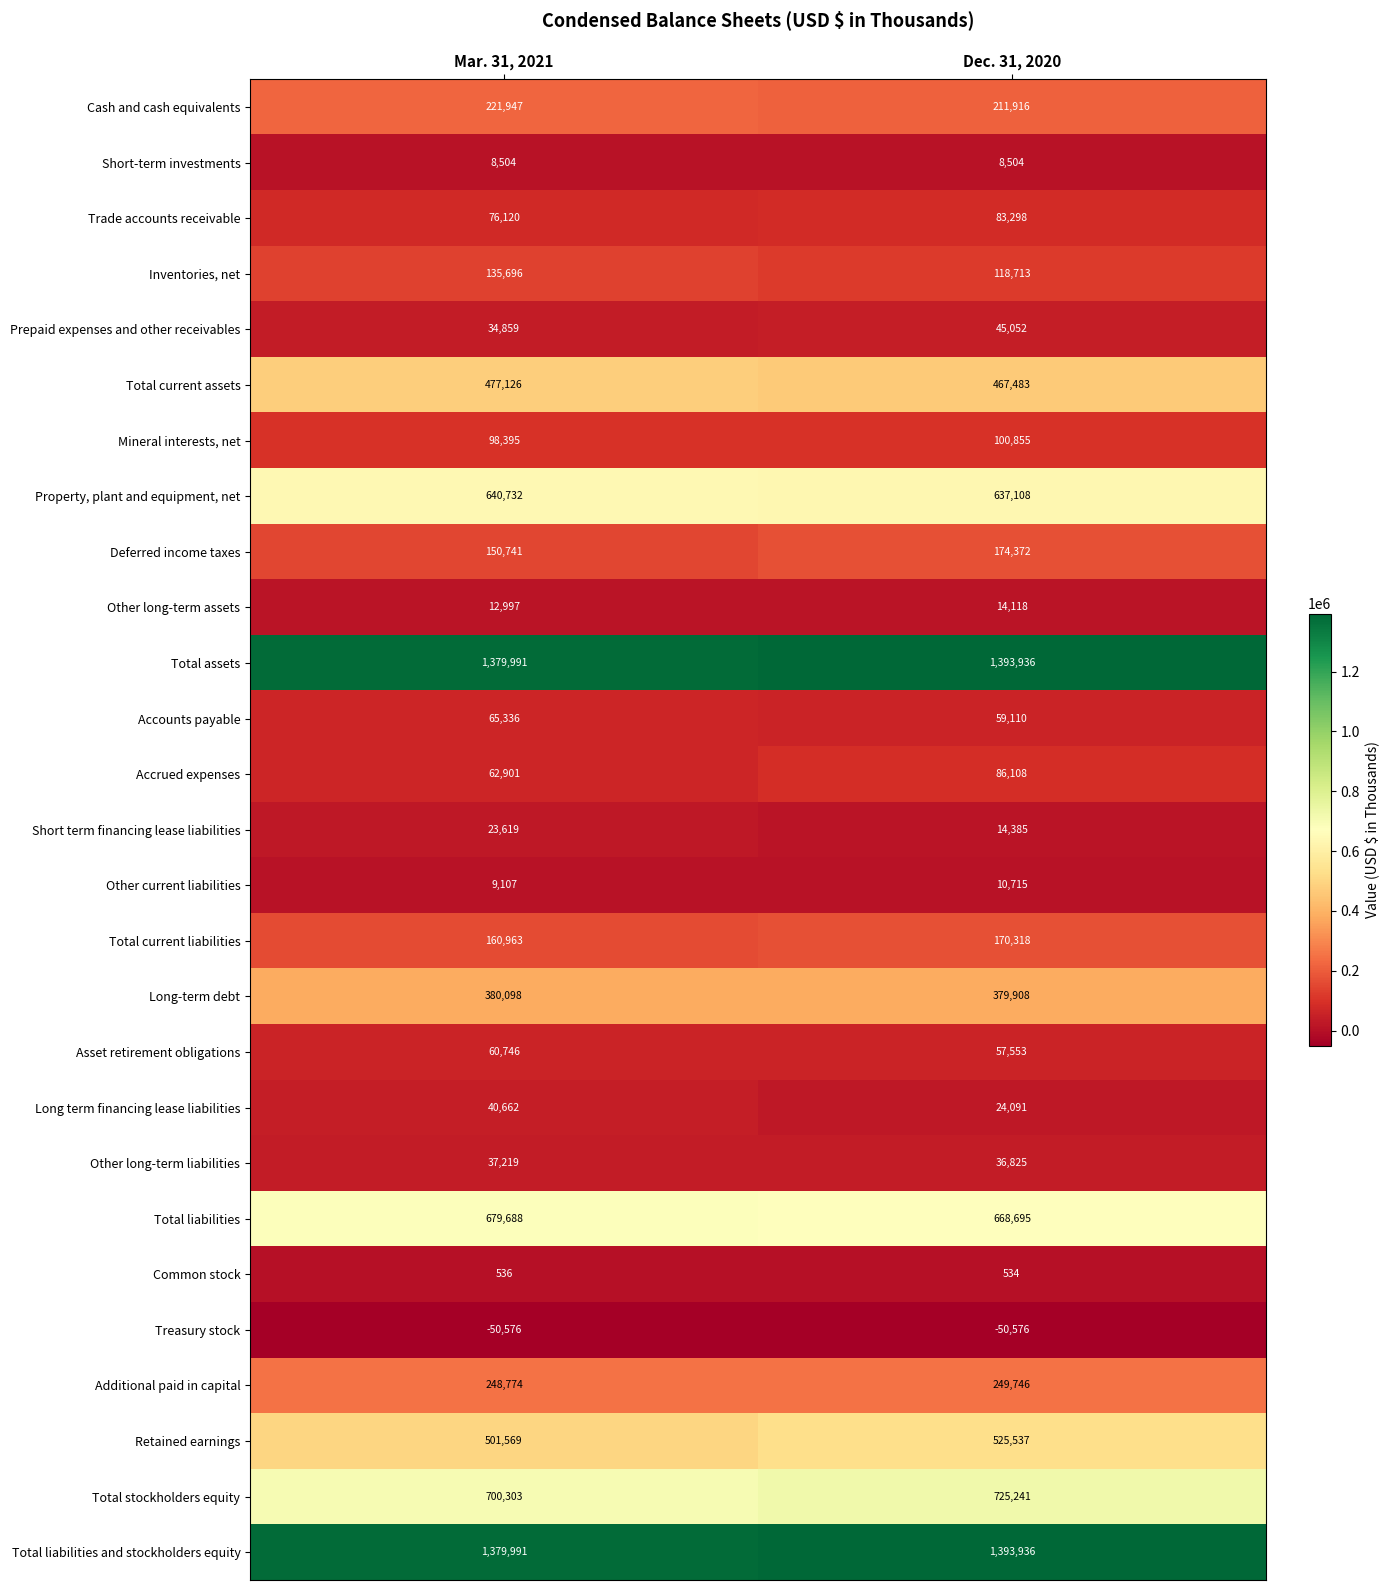

What is the total value across all series at Mar. 31, 2021?

7538044